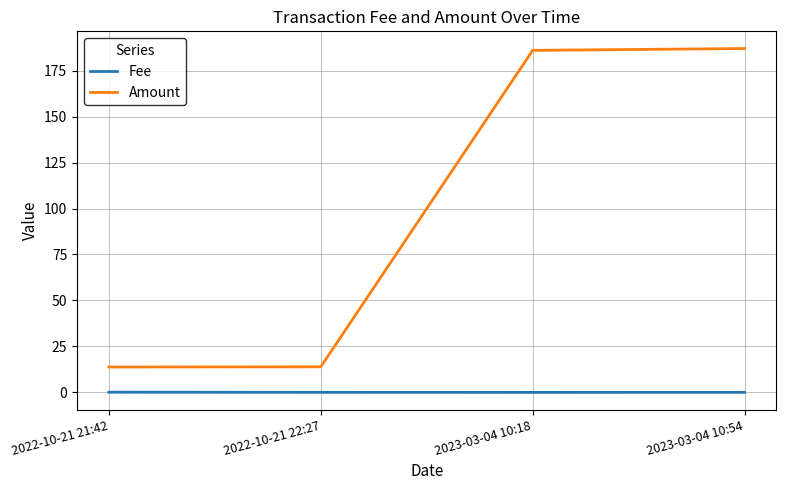

In Fee, how many points are lower than both neighbors (excluding endpoints)?

1